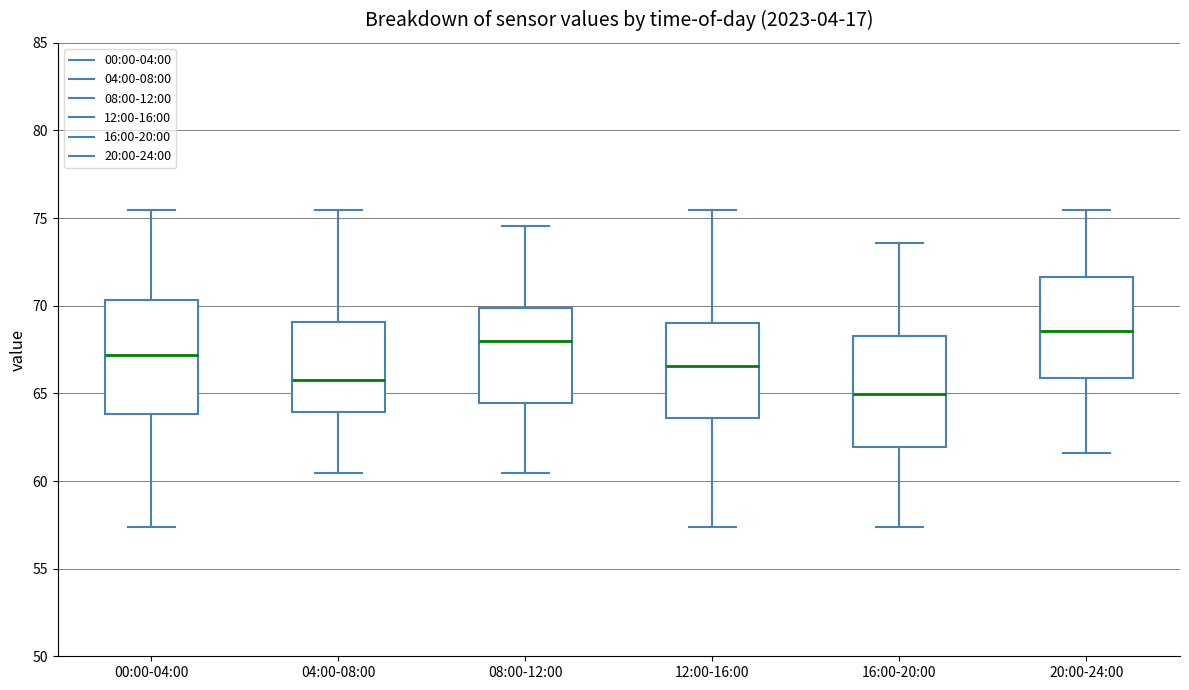

Where is the lower edge of the box for 08:00-12:00 on the y-axis? The values are not printed on the chart, so give them approximately, as read against the axis.

64.5